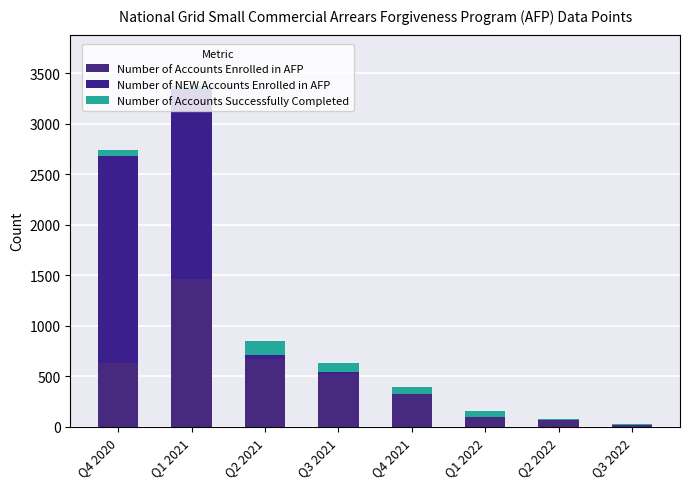

Count the number of data series in this chart.

3